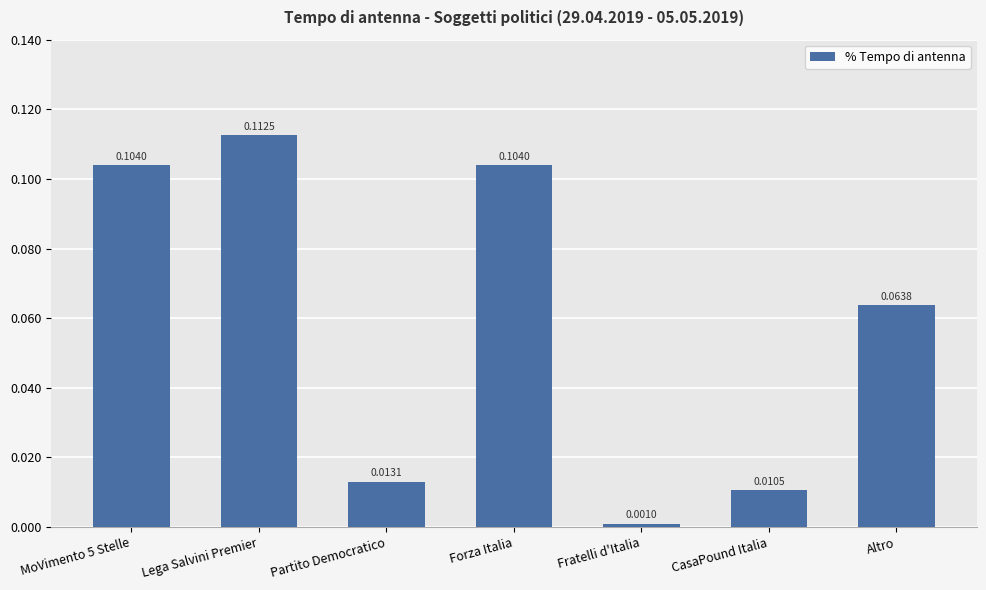

What position from the right is Forza Italia?

4